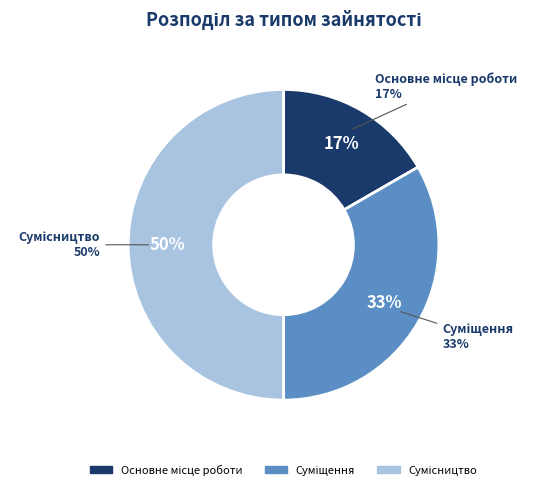

What is the largest slice in the pie chart?

Сумісництво